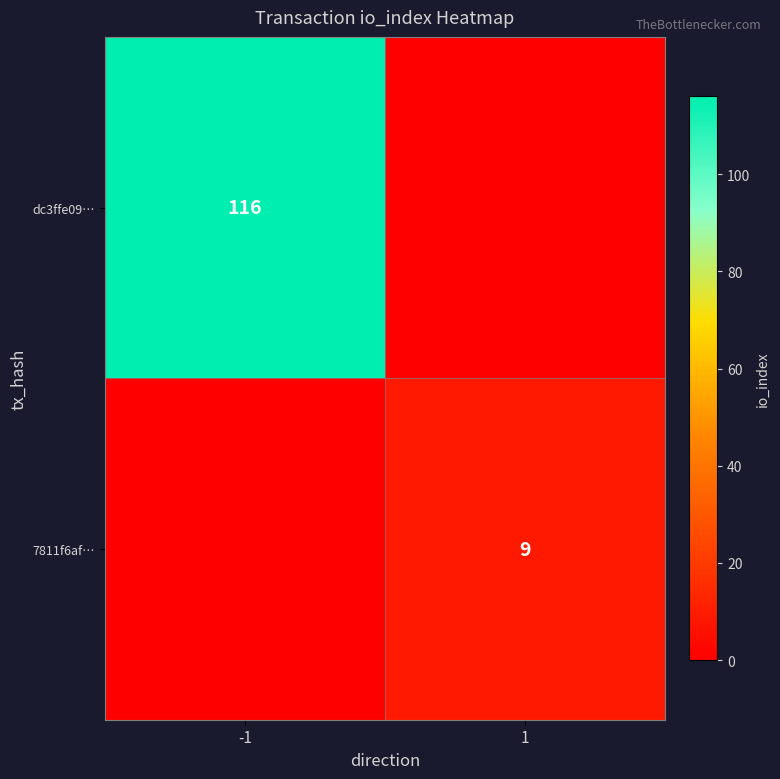

What is the difference between the highest and lowest values at 1?

9